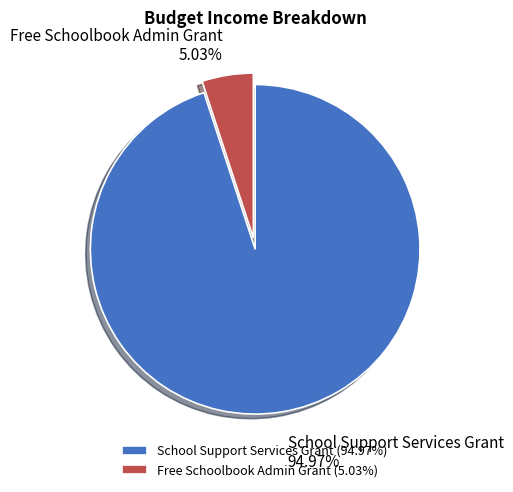

Which slice is the largest?

School Support Services Grant